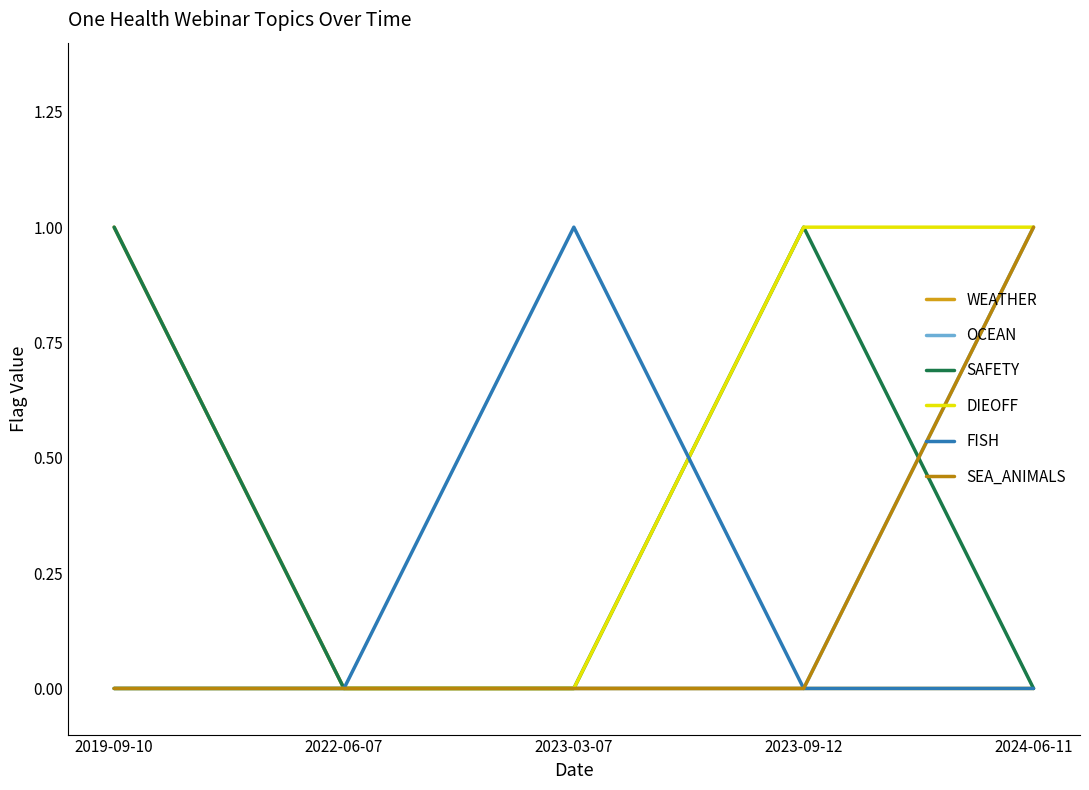

Does the chart have visible grid lines?

No